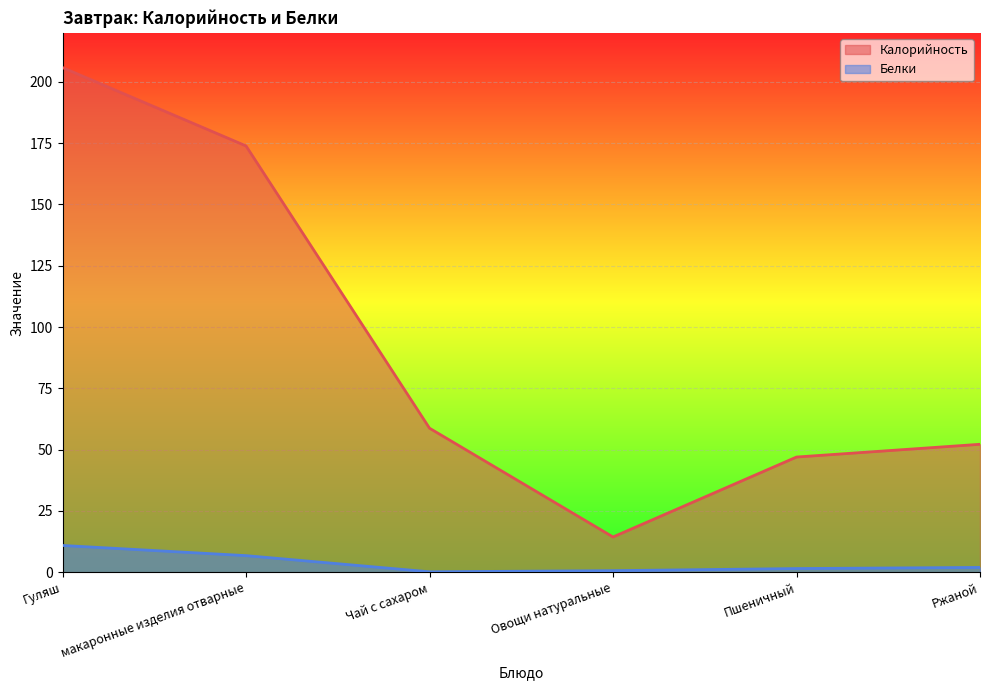

Rank the series at Чай с сахаром from highest to lowest value.

Калорийность, Белки